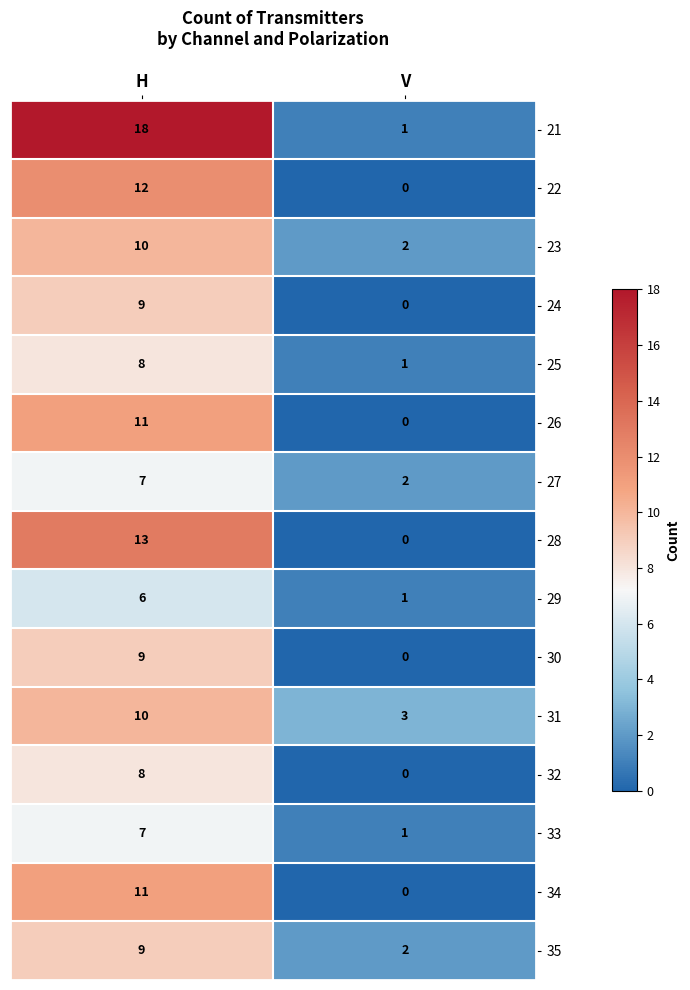

What is the approximate value of 29 at H?

6